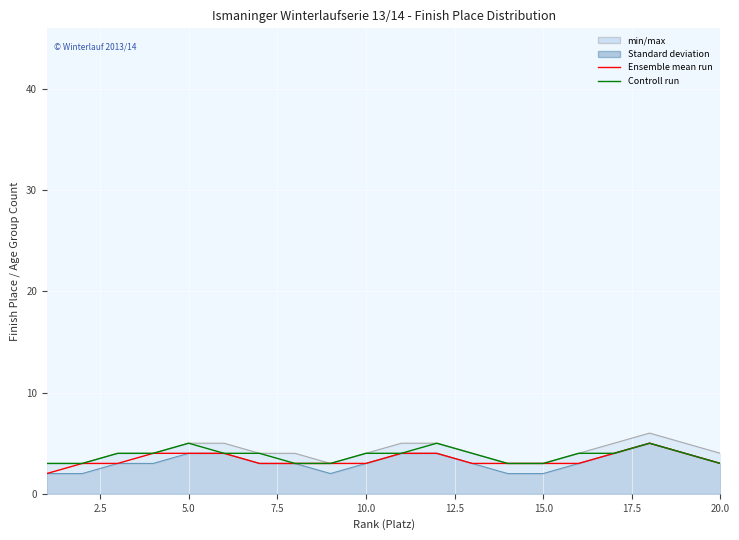

What are all the series names shown in the legend?

Ensemble mean run, Controll run